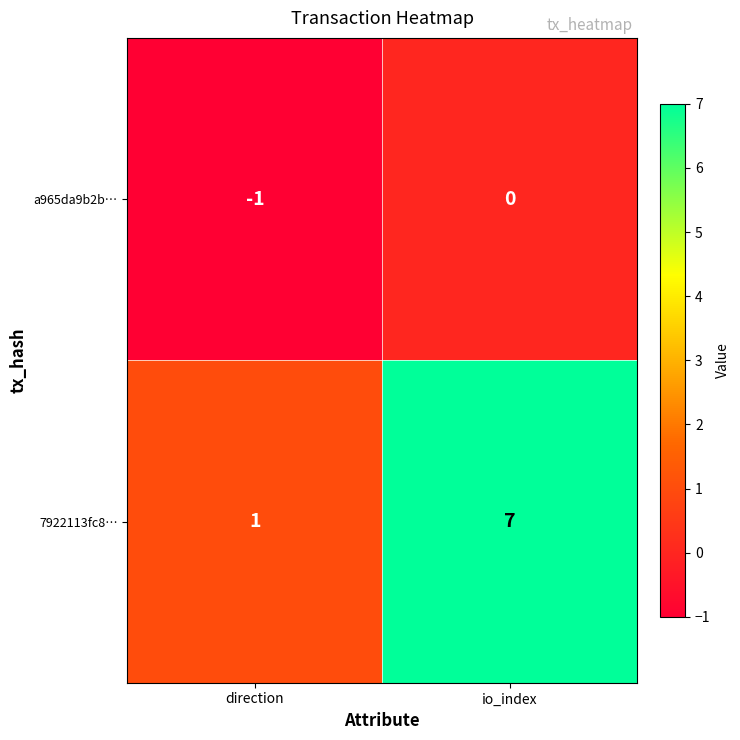

Which series has the largest range (max minus min)?

7922113fc8…